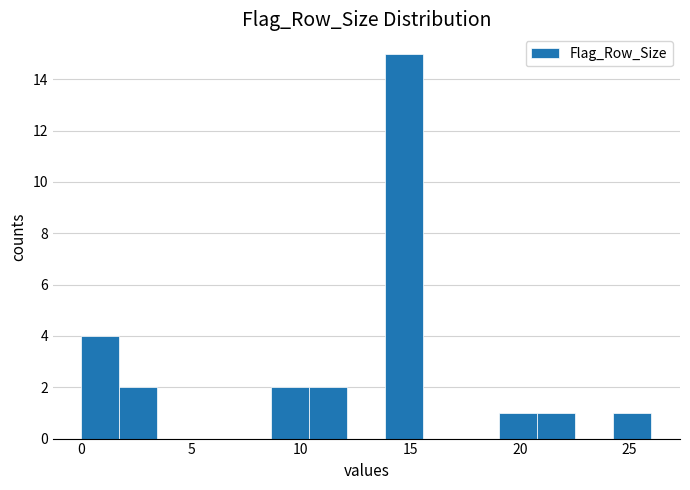

Around what value on the x-axis is the tallest bar? Give the approximate position of its centre, as read against the axis.

14.5